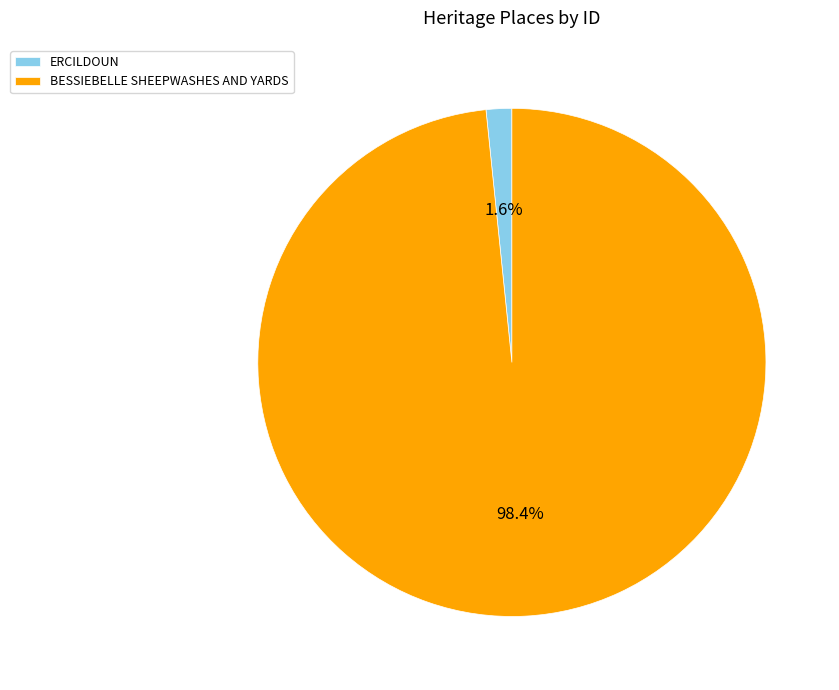

To the nearest percent, what is the average slice percentage?

50%